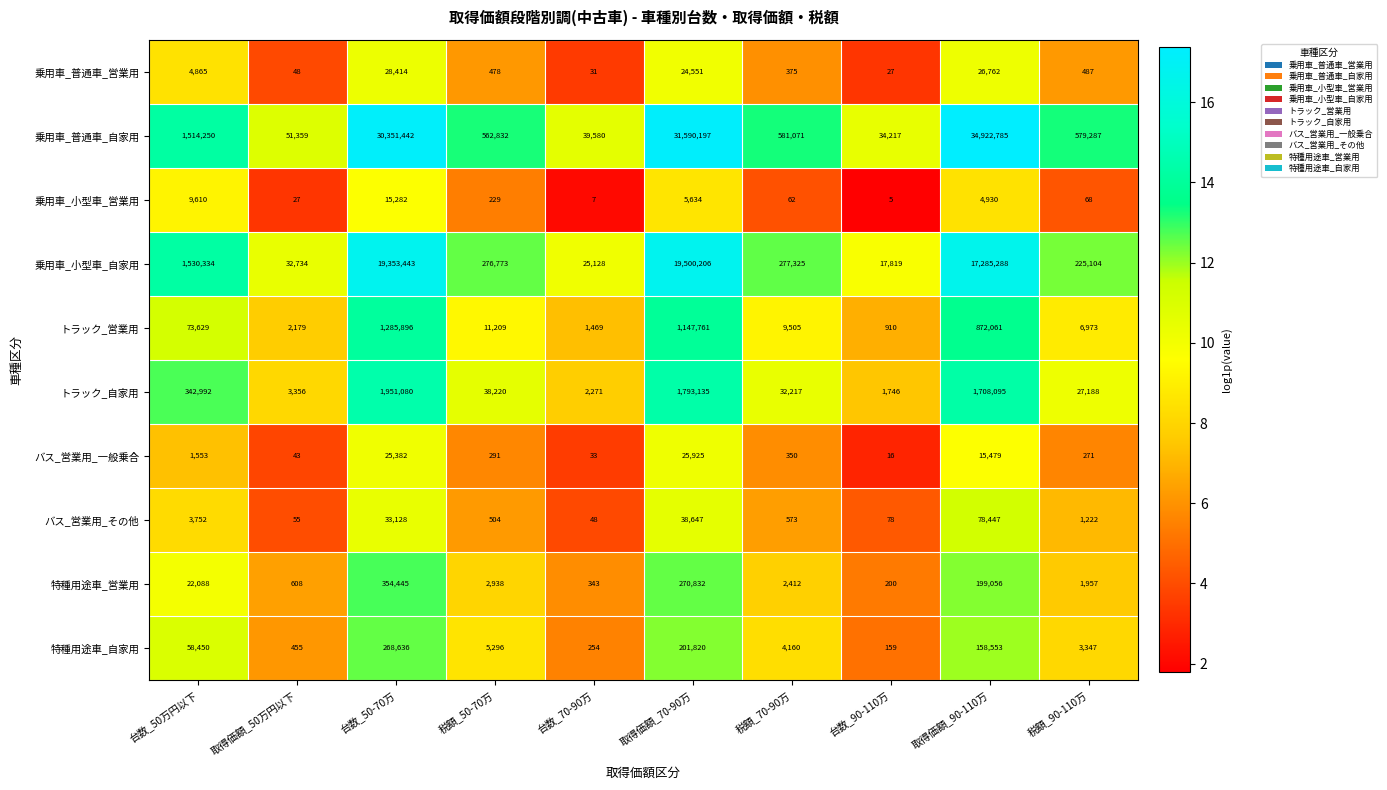

The value of トラック_営業用 at 台数_90-110万 is 1349. True or false?

False